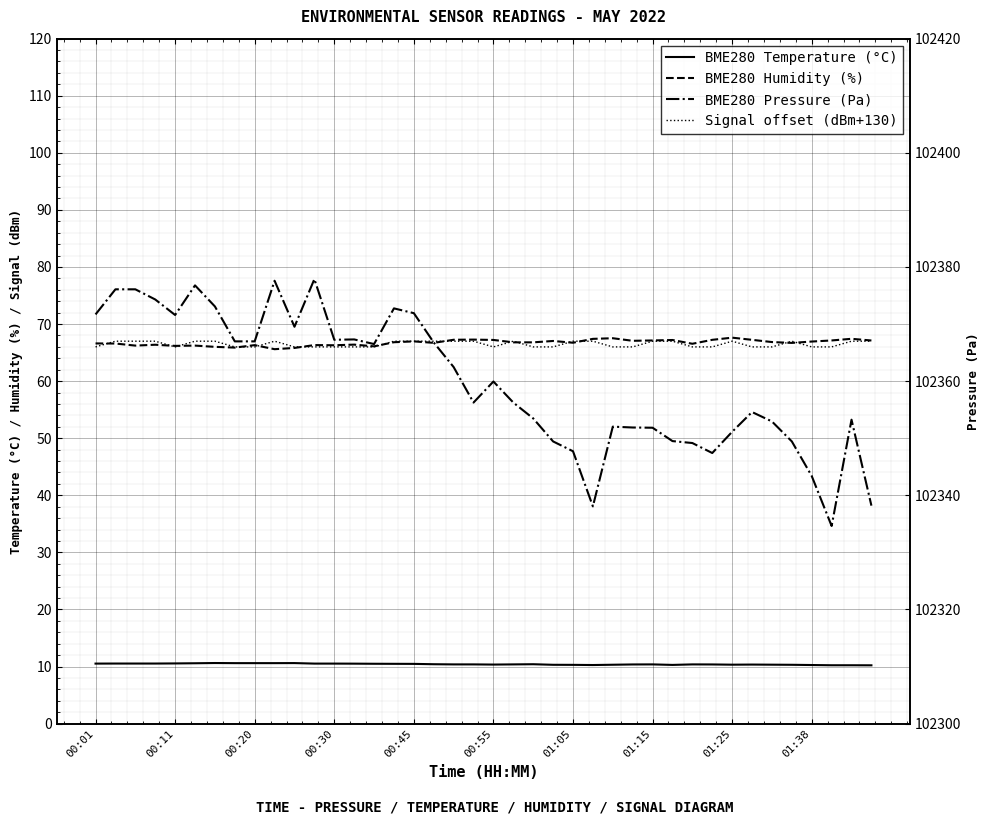

What is the difference between the second highest and second lowest values in the Signal offset (dBm+130) series?

1.0